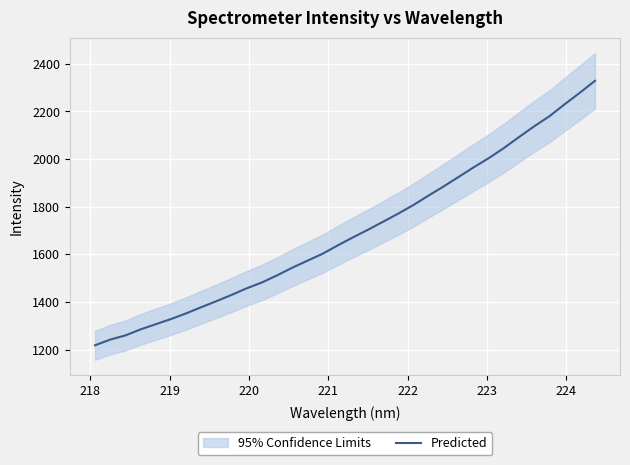

What is the lowest value of the Predicted series?

1218.0